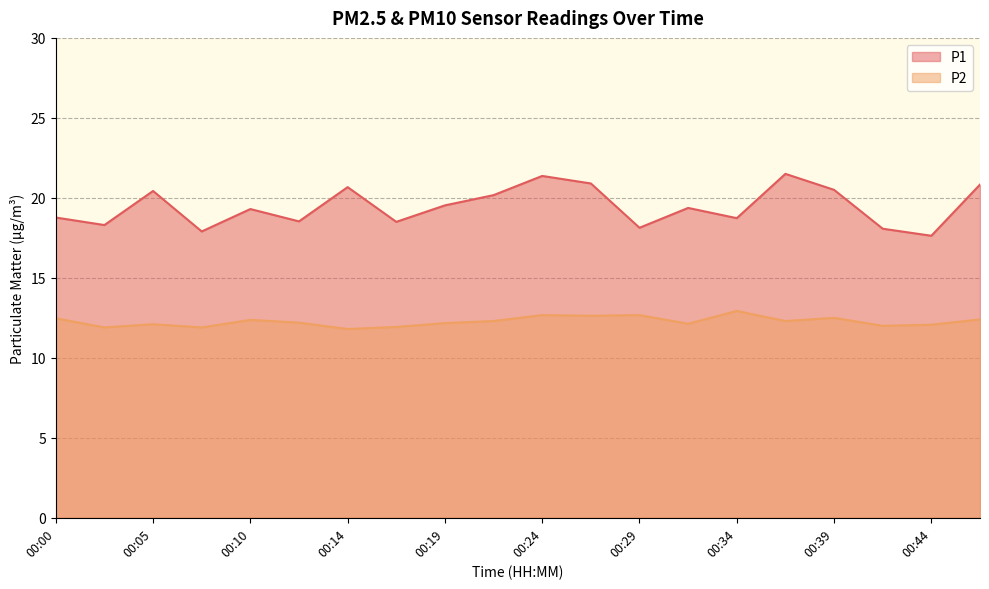

At how many categories does at least one series exceed 17?

20